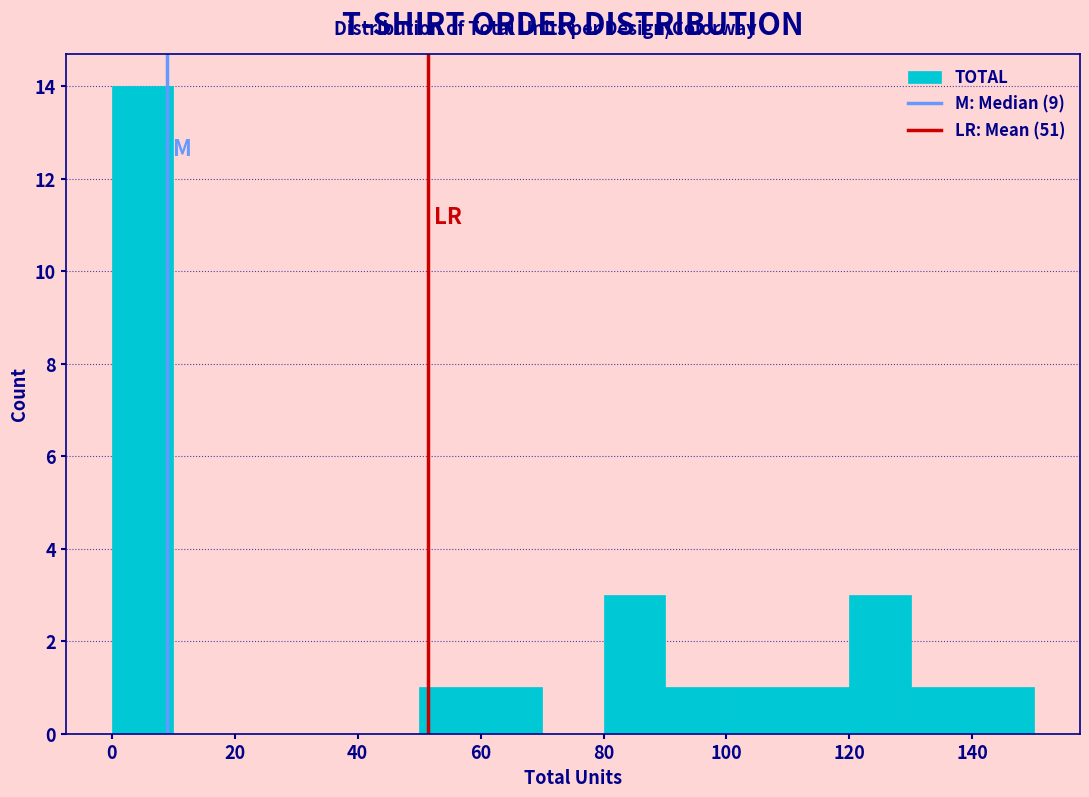

What is the height of the bar covering 130 to 140 on the x-axis? The values are not printed on the chart, so give them approximately, as read against the axis.

1